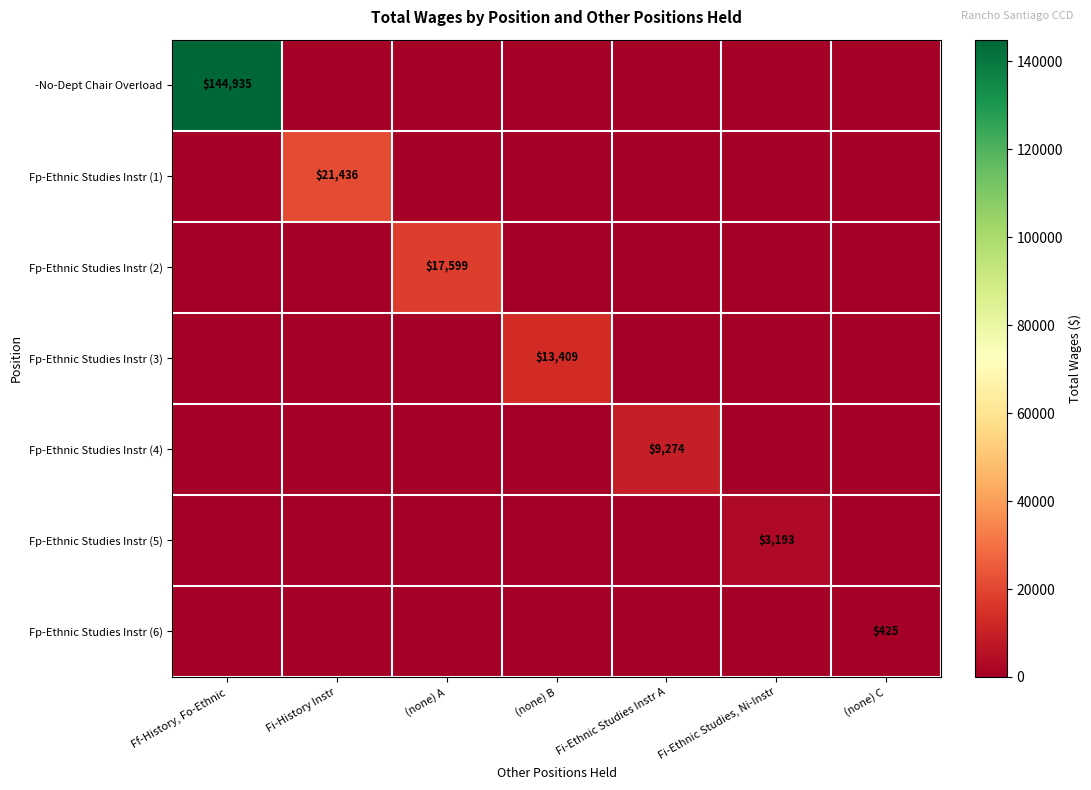

At which category is the sum across all series the highest?

Ff-History, Fo-Ethnic